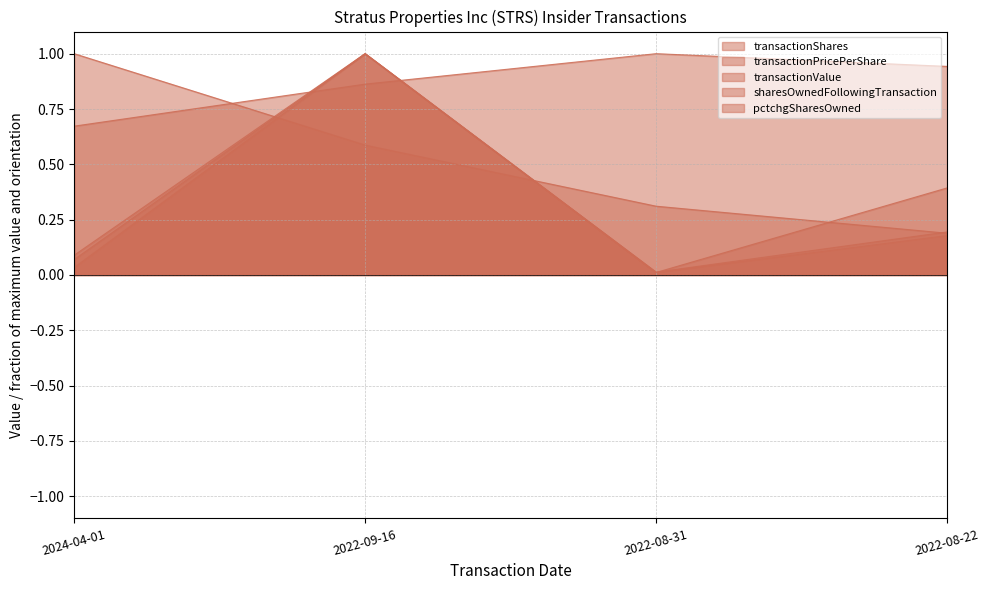

True or false: transactionShares and transactionValue intersect in this chart.

False